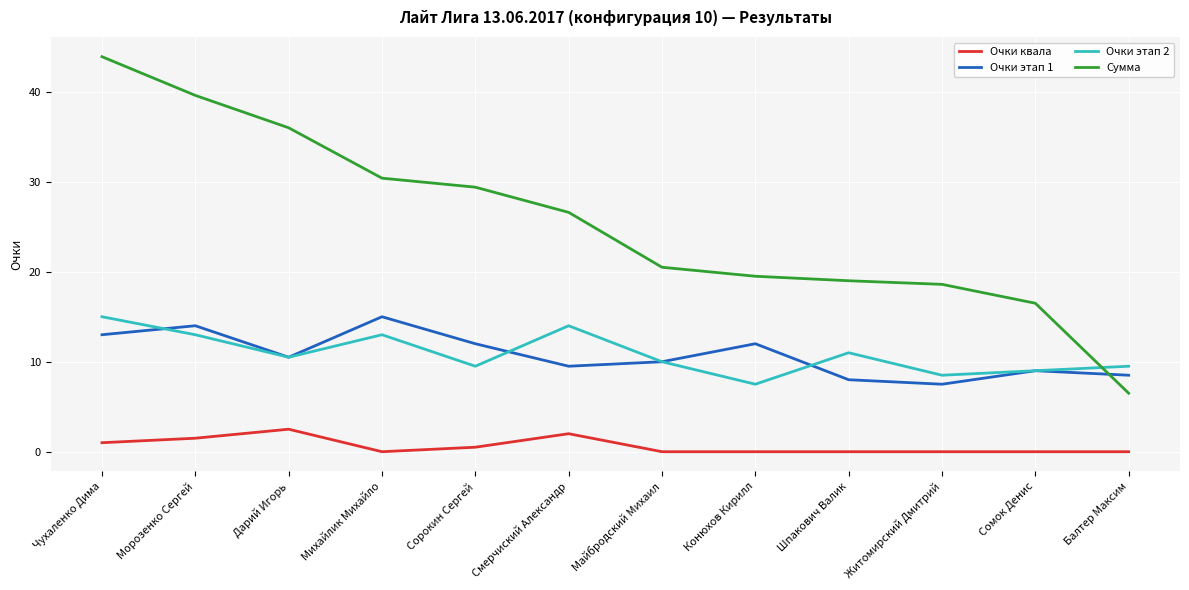

At how many categories does at least one series exceed 41?

1